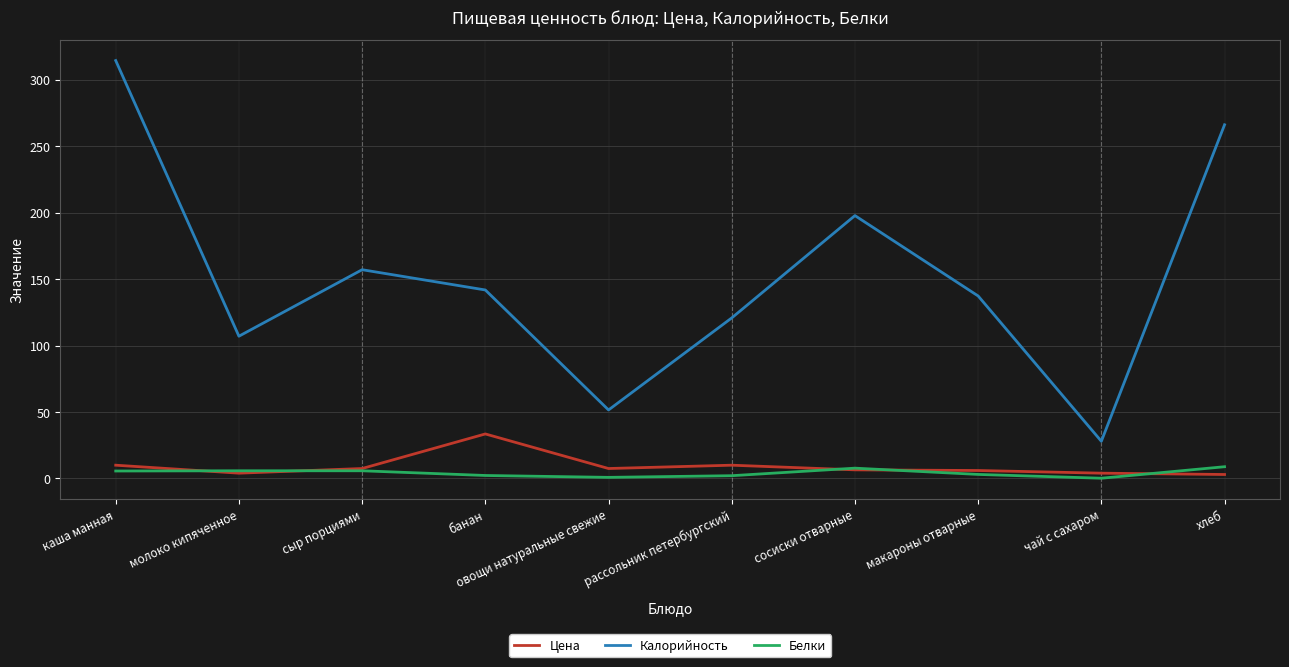

In Калорийность, how many points are lower than both neighbors (excluding endpoints)?

3